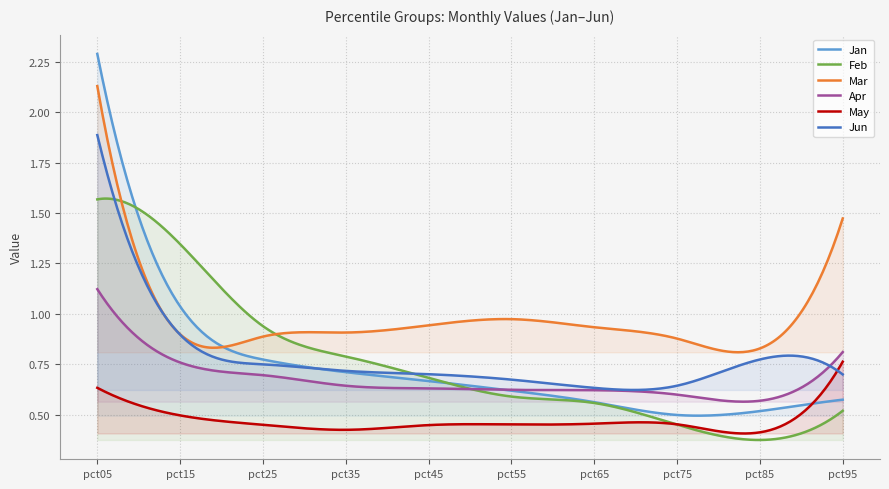

Which has a higher value, pct45 or pct65?

pct45